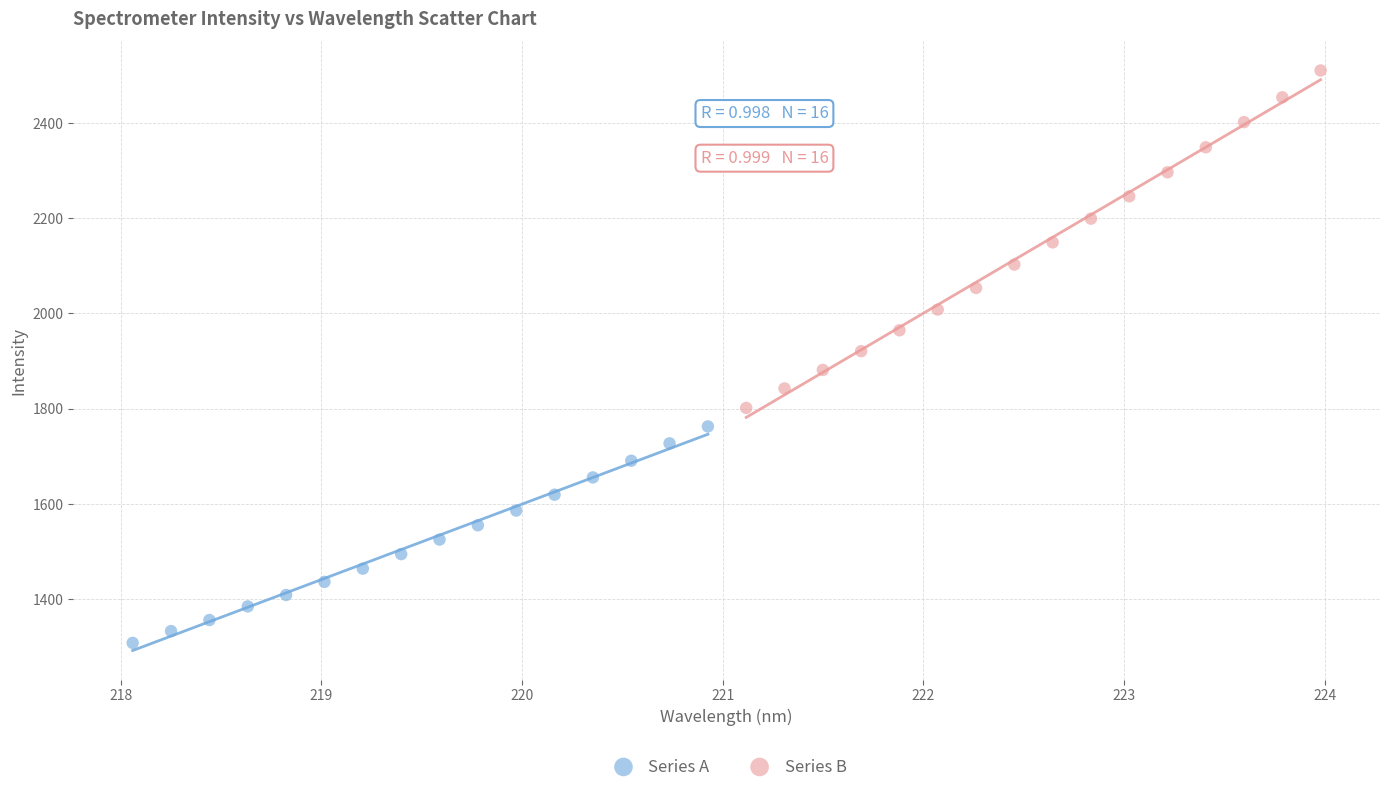

Which series has the widest spread of Y values?

Series B